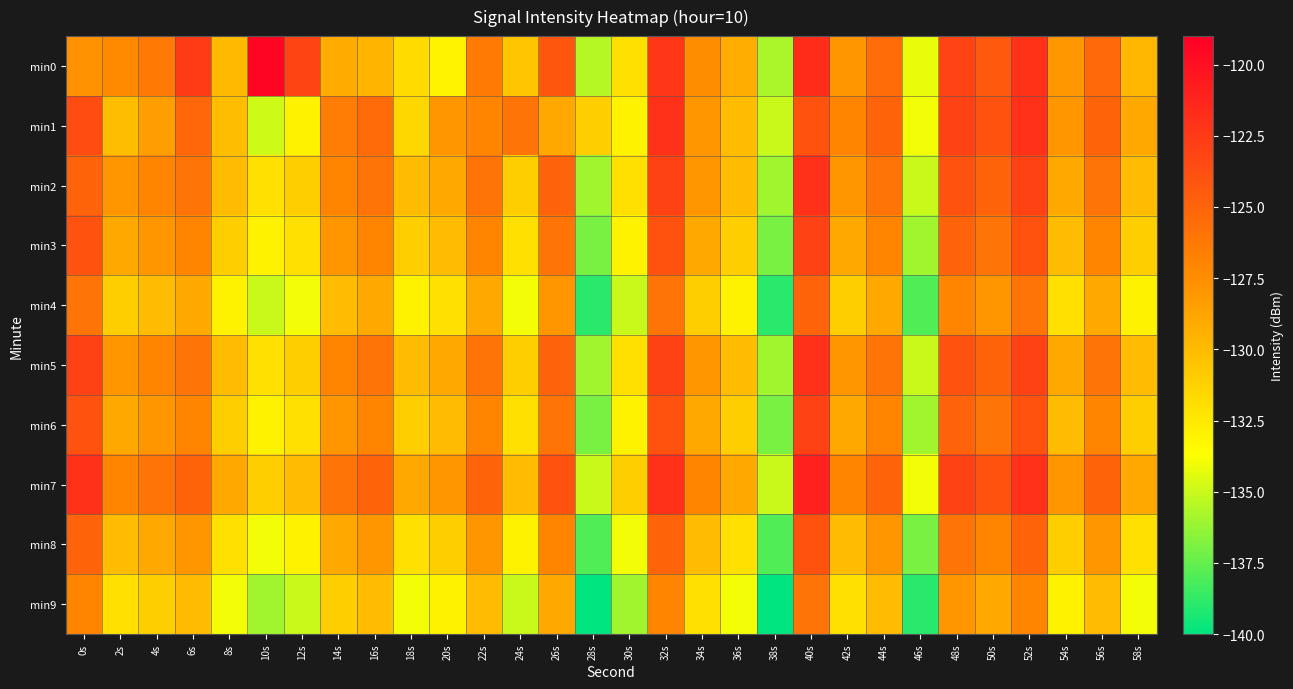

List the series in order of their peak value, lowest first.

min9, min4, min8, min3, min6, min1, min2, min5, min7, min0